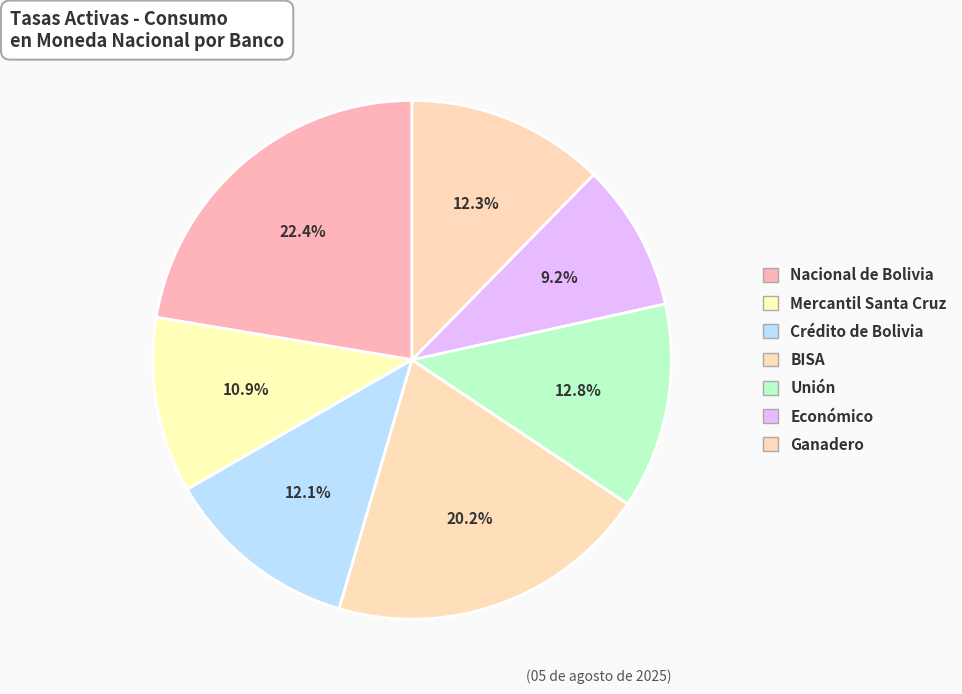

How many slices are in this pie chart?

7